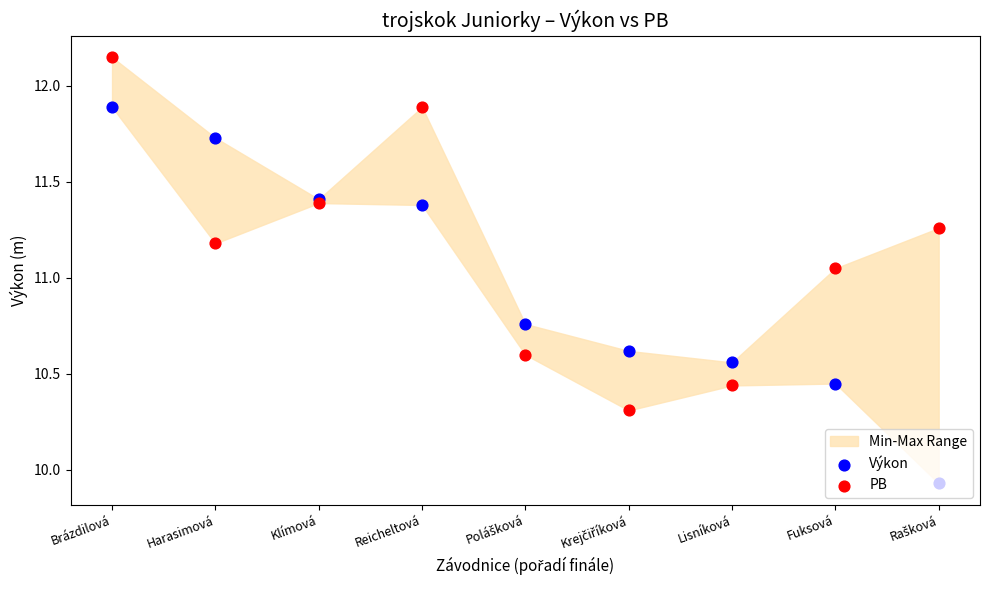

At which category is the sum across all series the highest?

Brázdilová